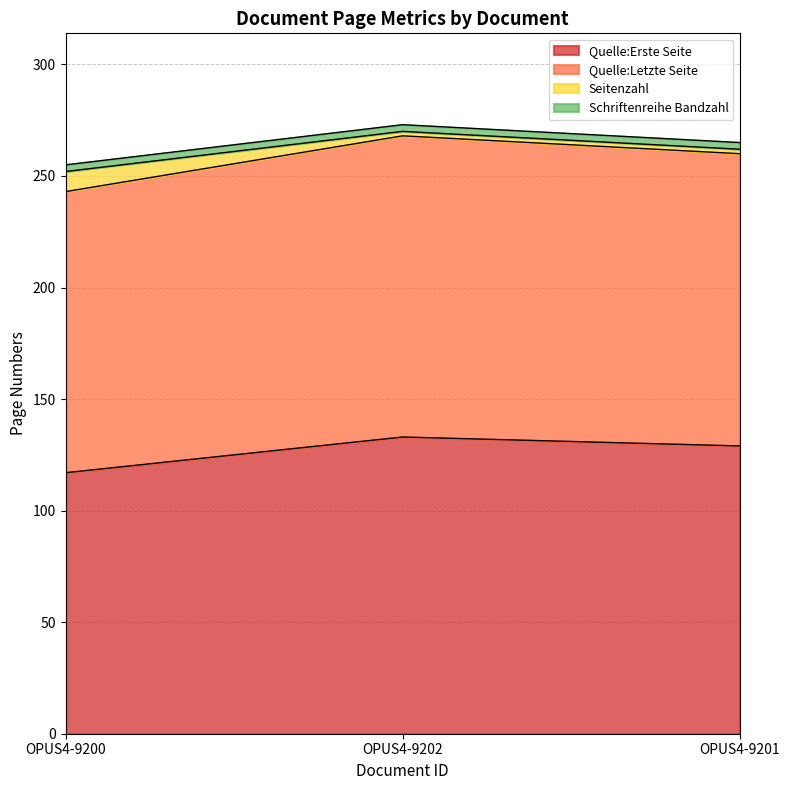

True or false: Quelle:Erste Seite has a value of 129 at OPUS4-9201.

True